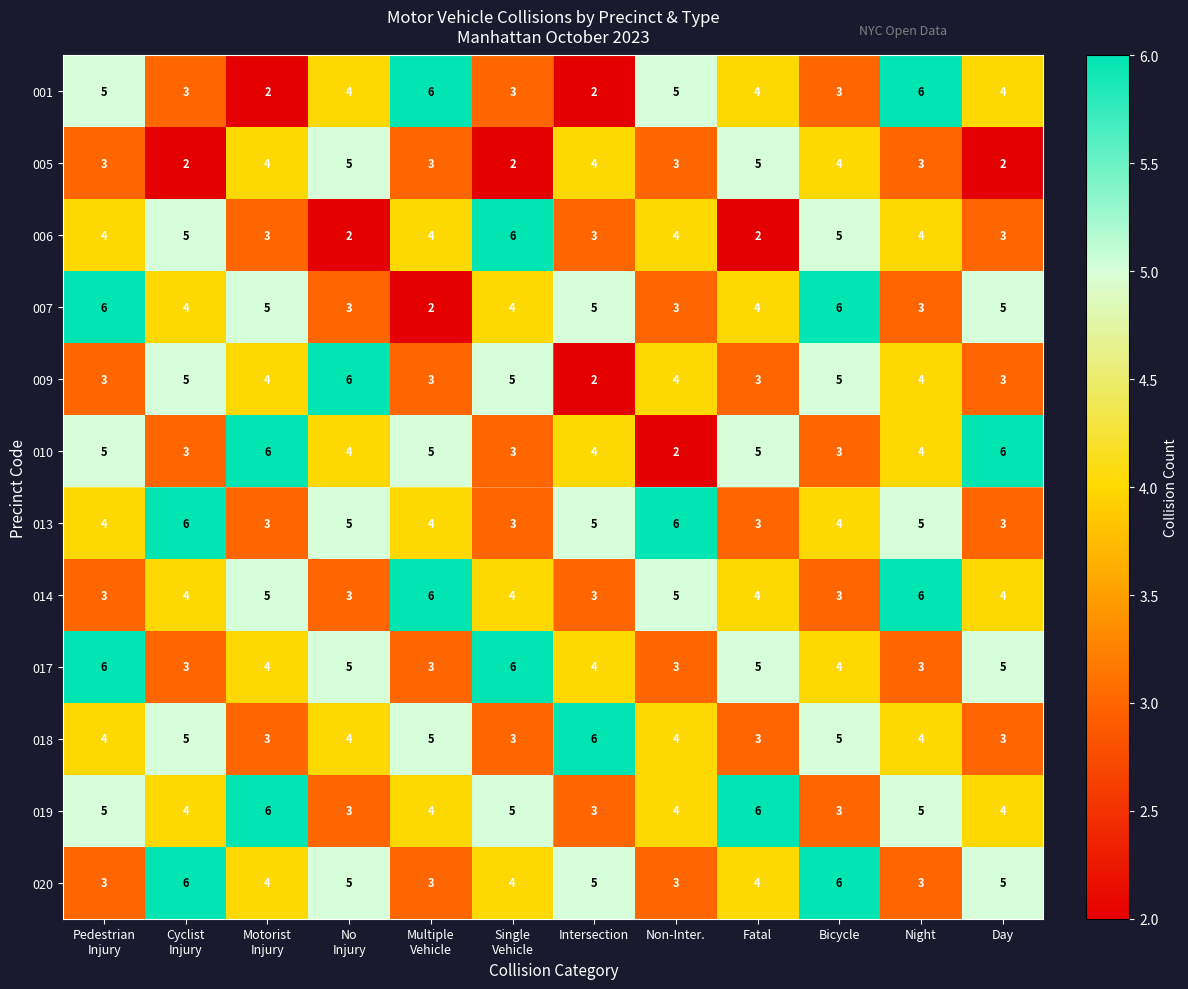

Which series has the largest total across all categories?

019